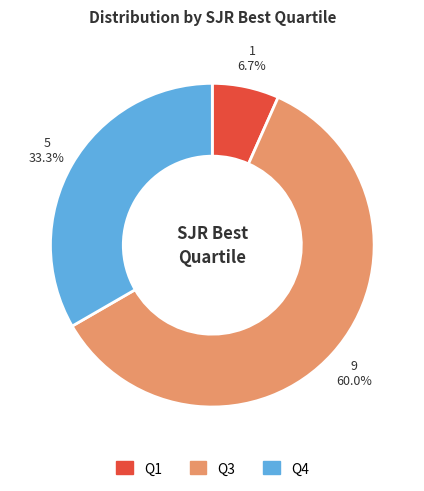

True or false: Q1 accounts for 7% of the total.

True